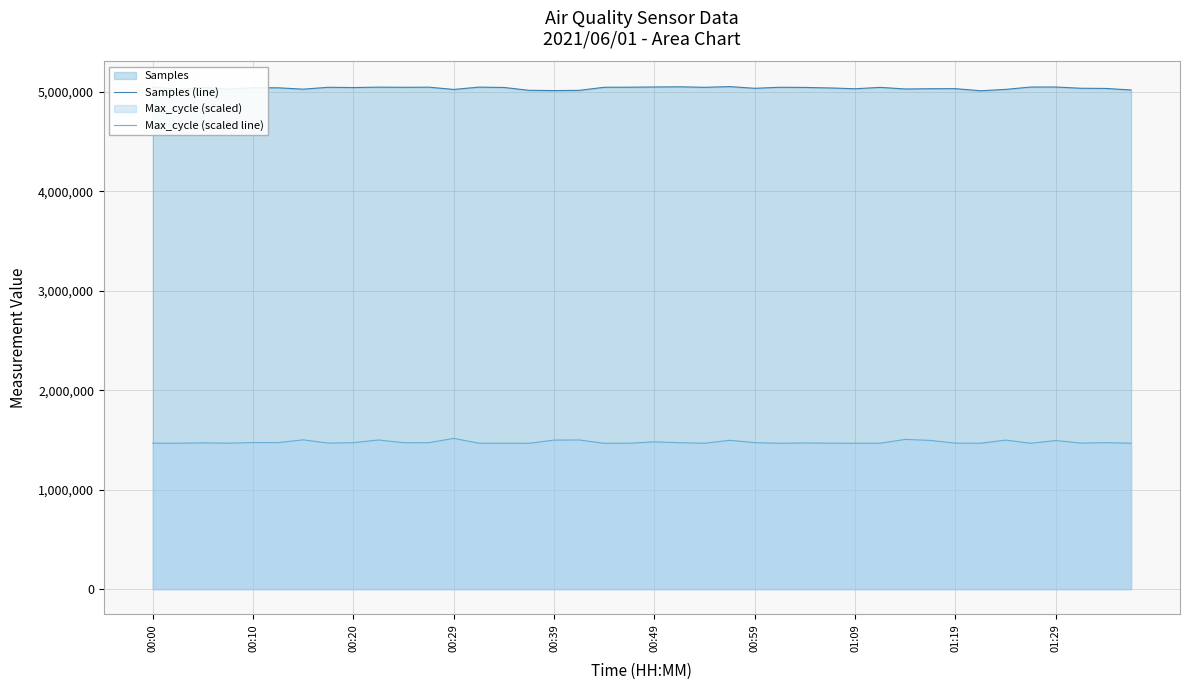

What is the spread (max minus min) of values at 25?

3580166.9